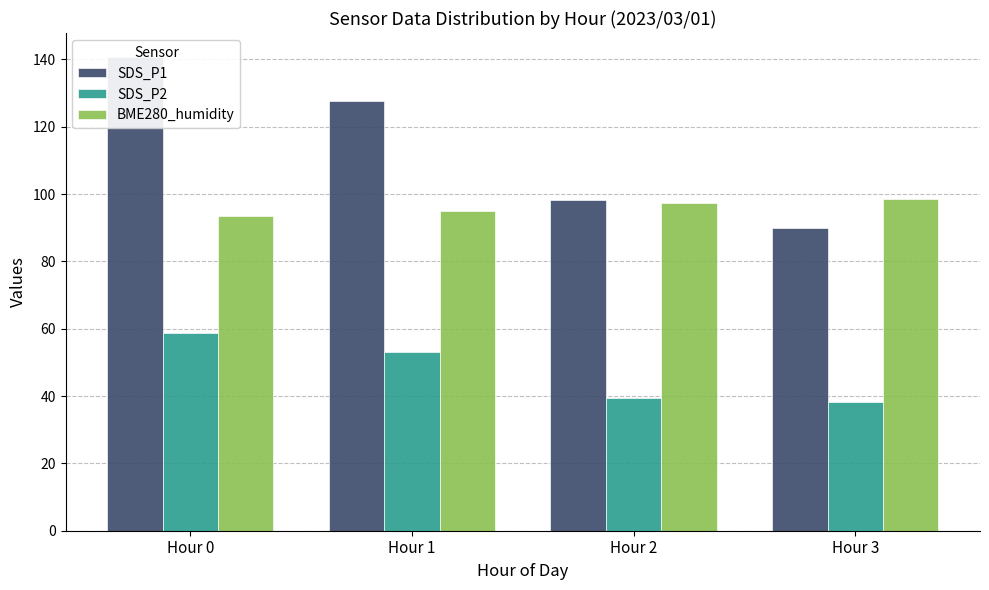

Between Hour 1 and Hour 3, which is larger?

Hour 1